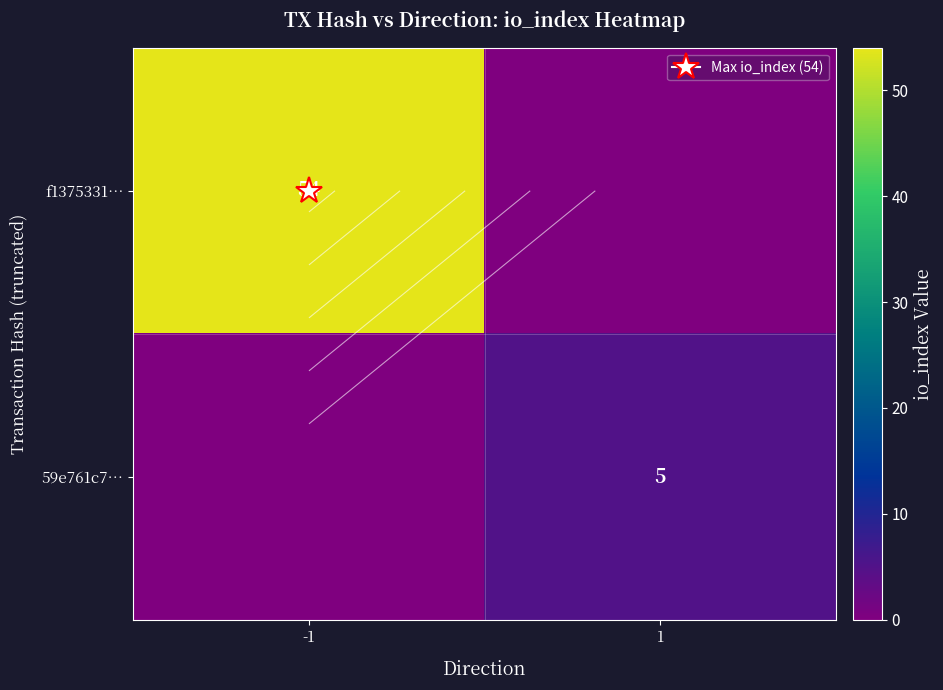

At which label is f1375331… closest to 27?

-1